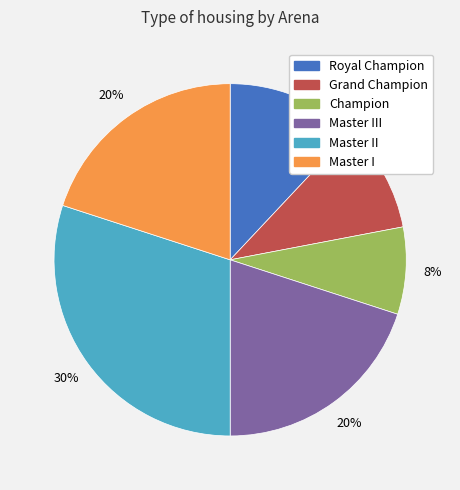

Is there any slice that represents more than half of the pie?

No